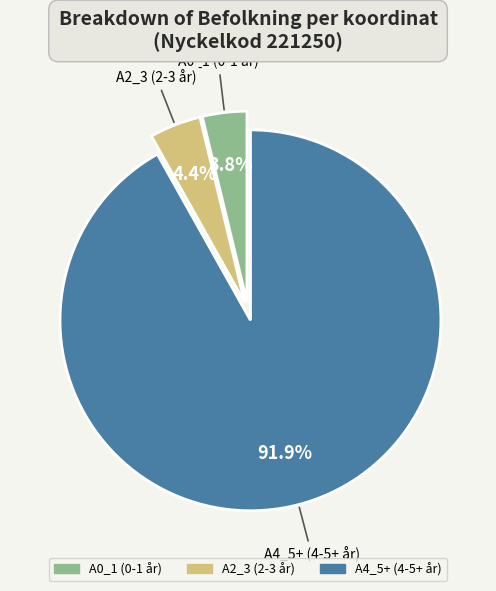

Which slice is the largest?

A4_5+ (4-5+ år)